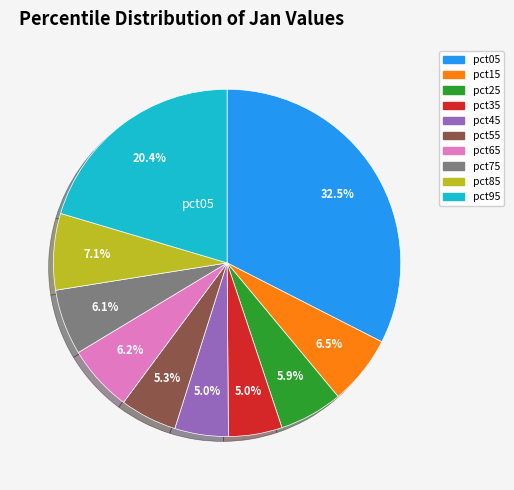

How much of the chart is everything except pct25?

94.1%